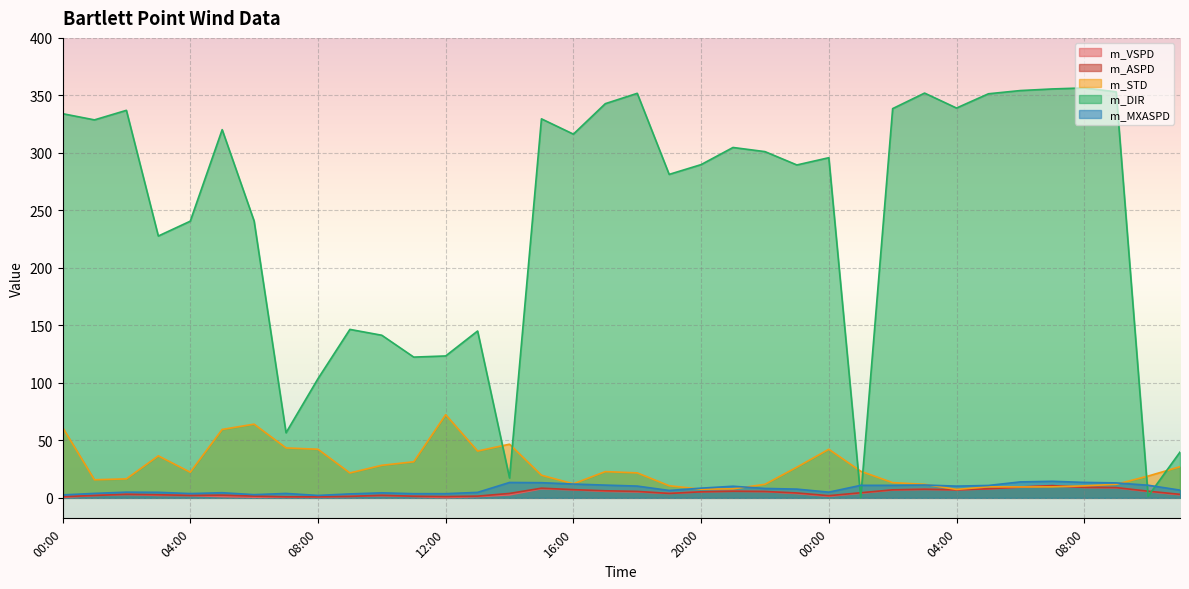

What are all the series names shown in the legend?

m_VSPD, m_ASPD, m_STD, m_DIR, m_MXASPD